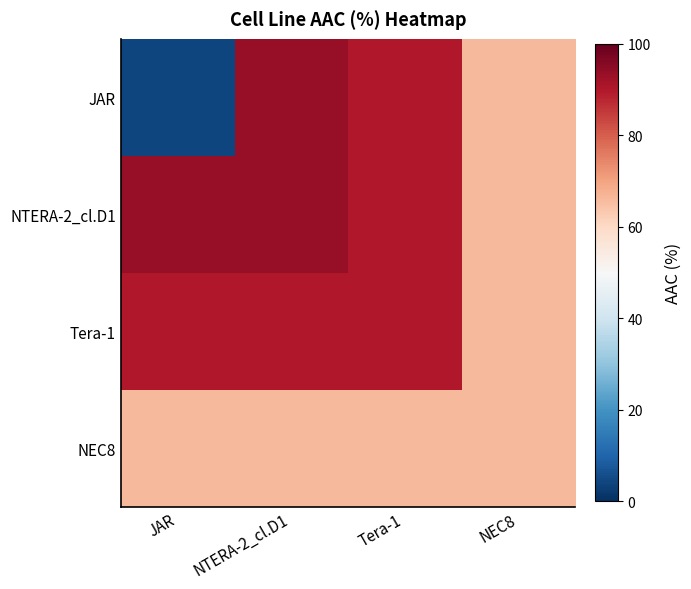

Which series has the largest range (max minus min)?

JAR